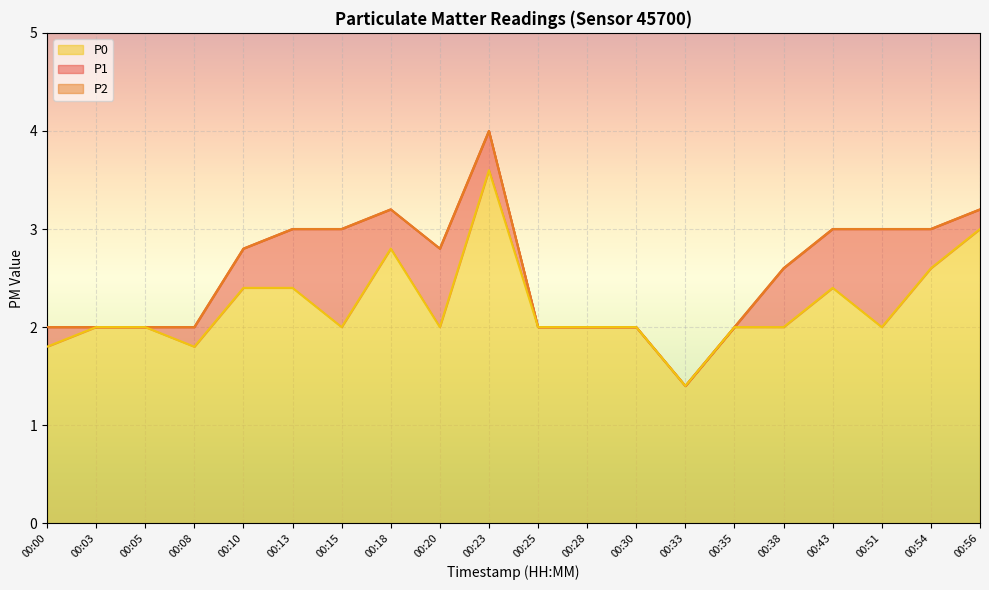

At 00:54, list the series in order from largest to smallest.

P1, P2, P0